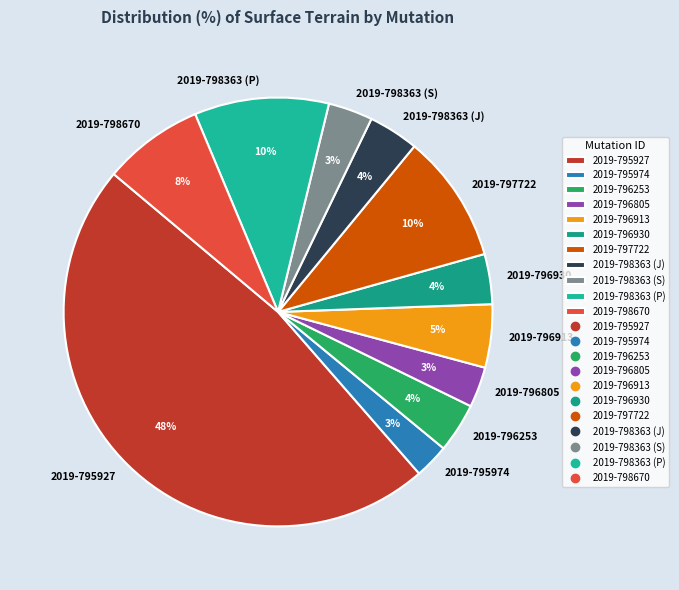

Is the sum of 2019-796913 and 2019-798363 (S) greater than half?

No